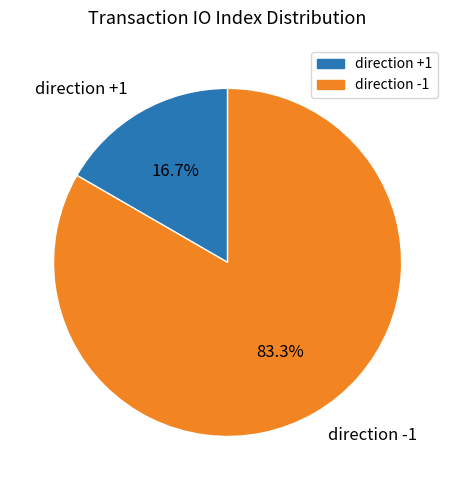

To the nearest percent, what is the difference between the largest and smallest slice percentages?

67%